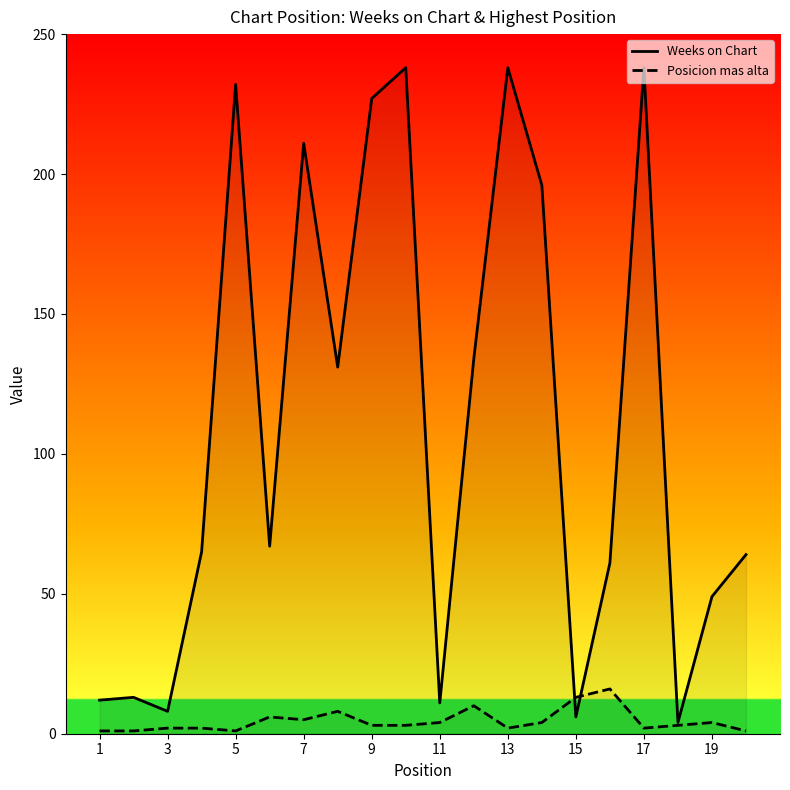

What is the maximum value shown in the chart?

238